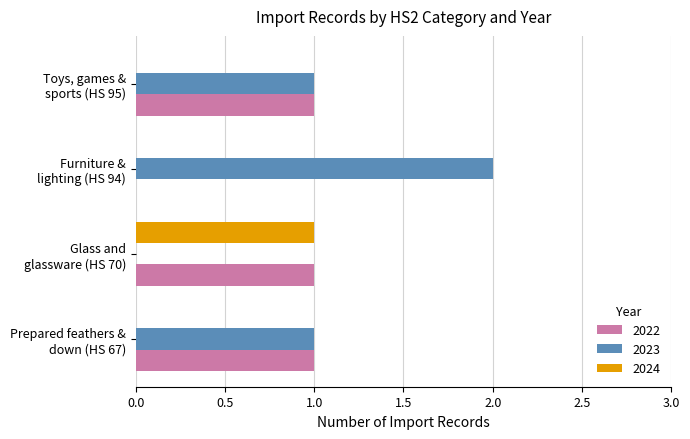

Which series has the largest total across all categories?

2023